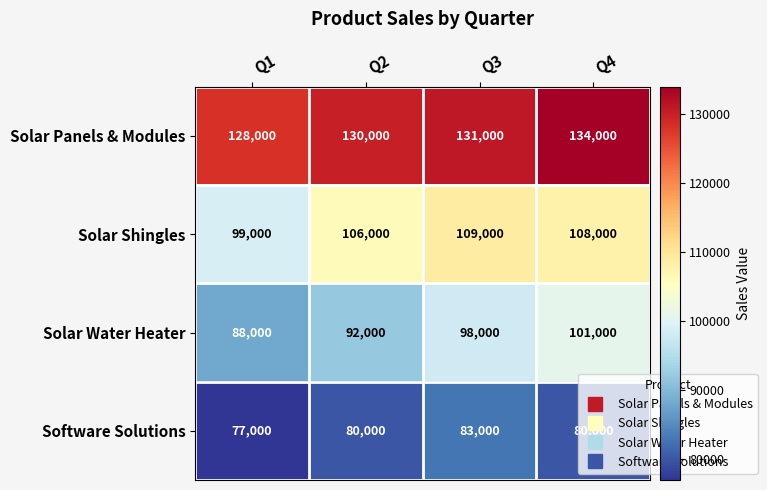

What is the difference between the highest and lowest values at Q4?

54000